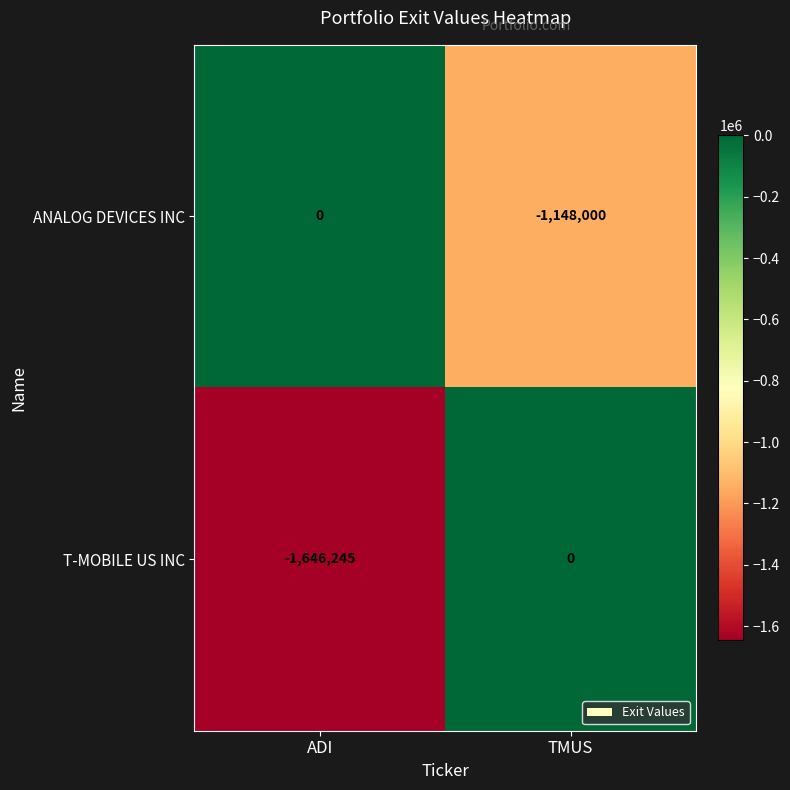

What is the sum of all ANALOG DEVICES INC values?

-1148000